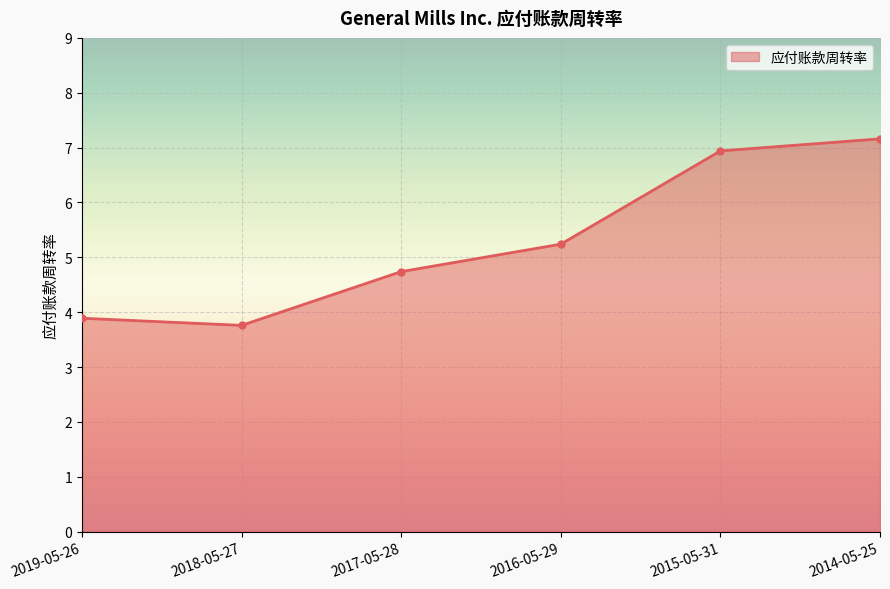

How many lines are shown in the chart?

1